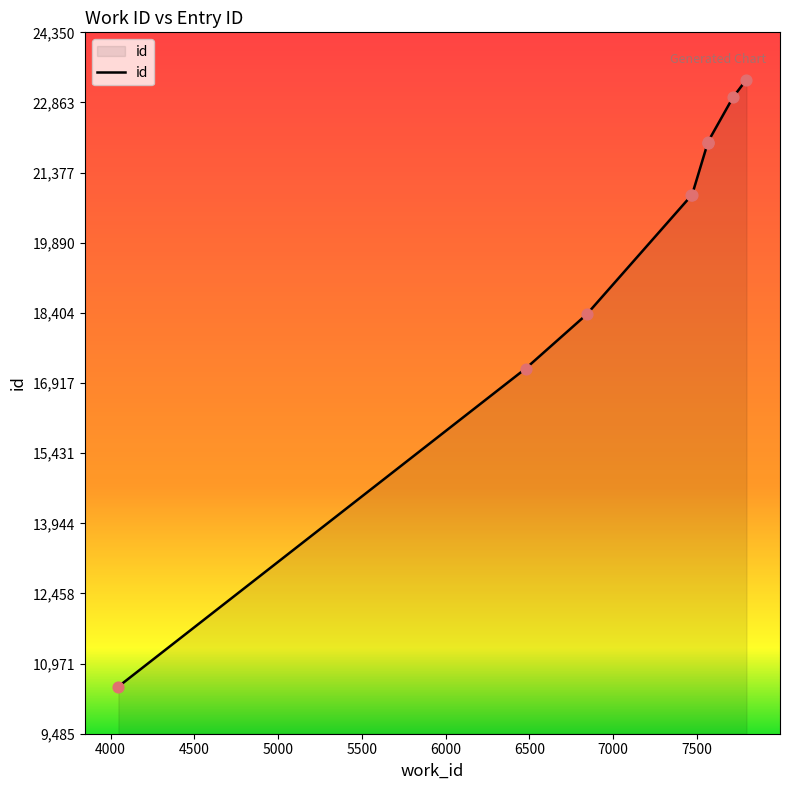

What is the ratio of the value at 6478 to the value at 6842?

0.9